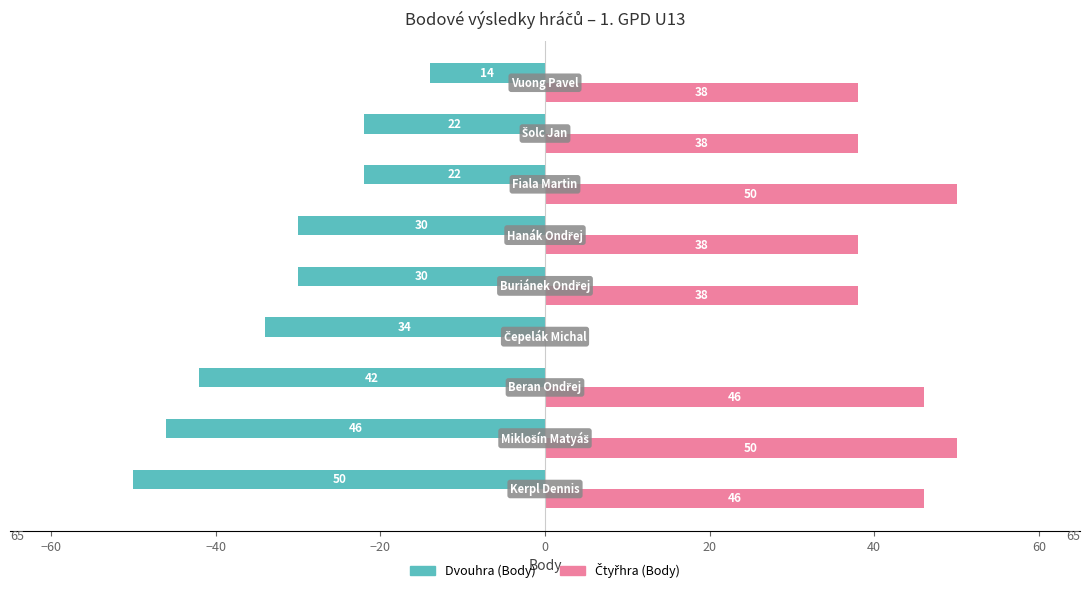

How many Dvouhra (Body) values are between -42 and -22?

6